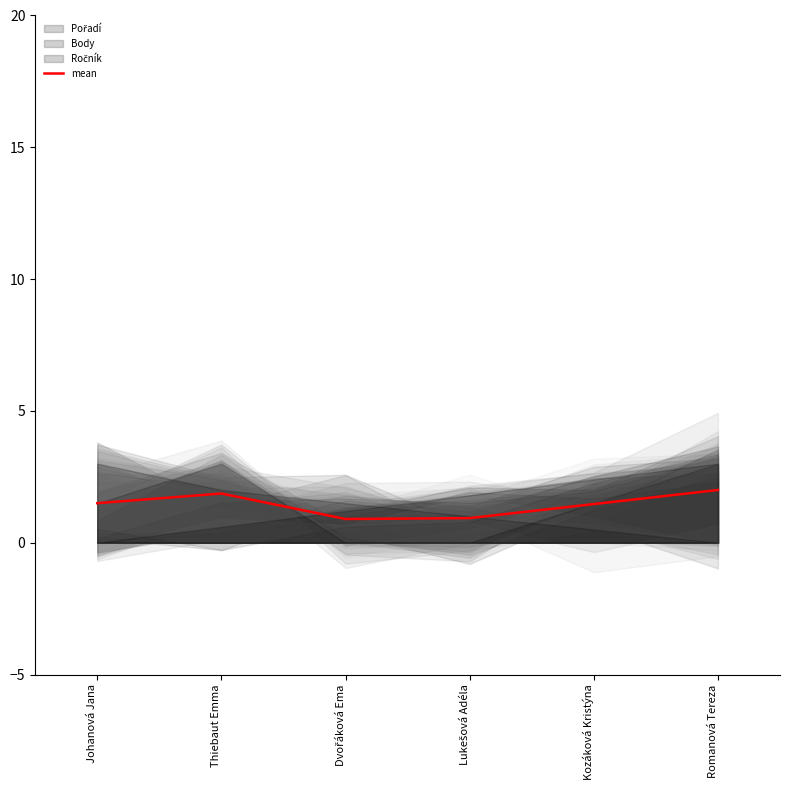

What is the smallest value displayed?

0.9